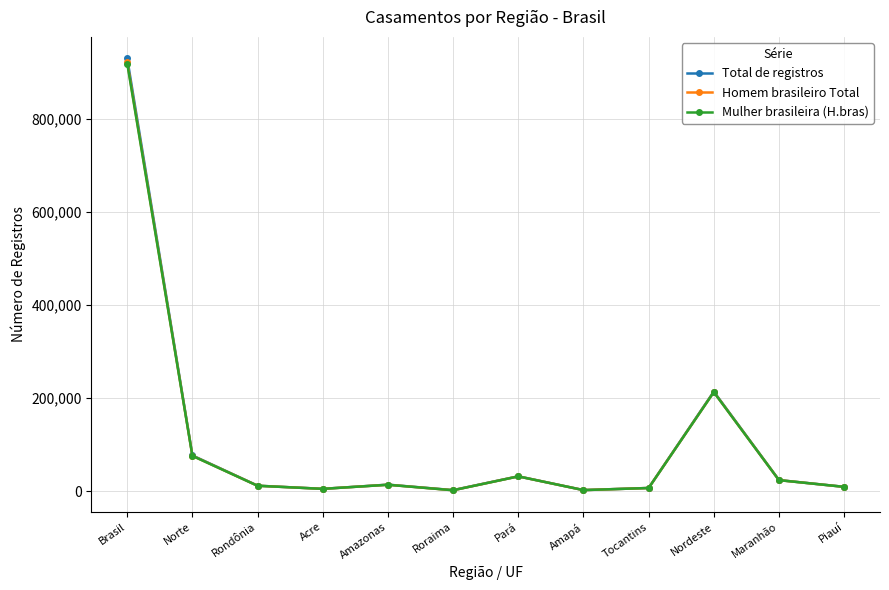

What is the greatest value displayed?

929601